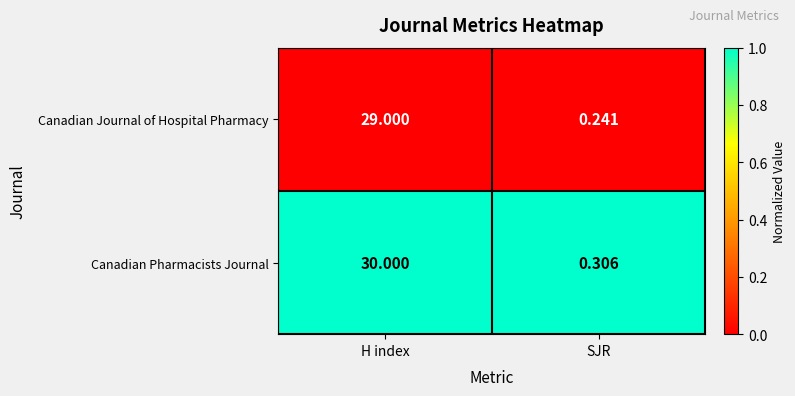

At which label is Canadian Journal of Hospital Pharmacy closest to 14?

SJR